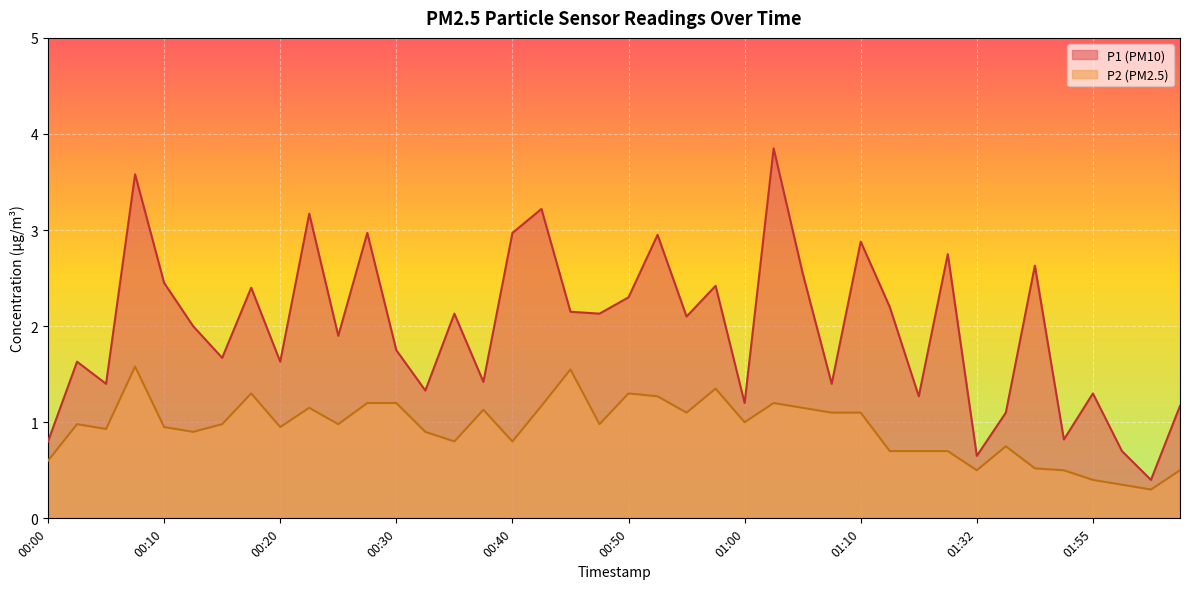

What is the label of the 9th point from the left?

00:20